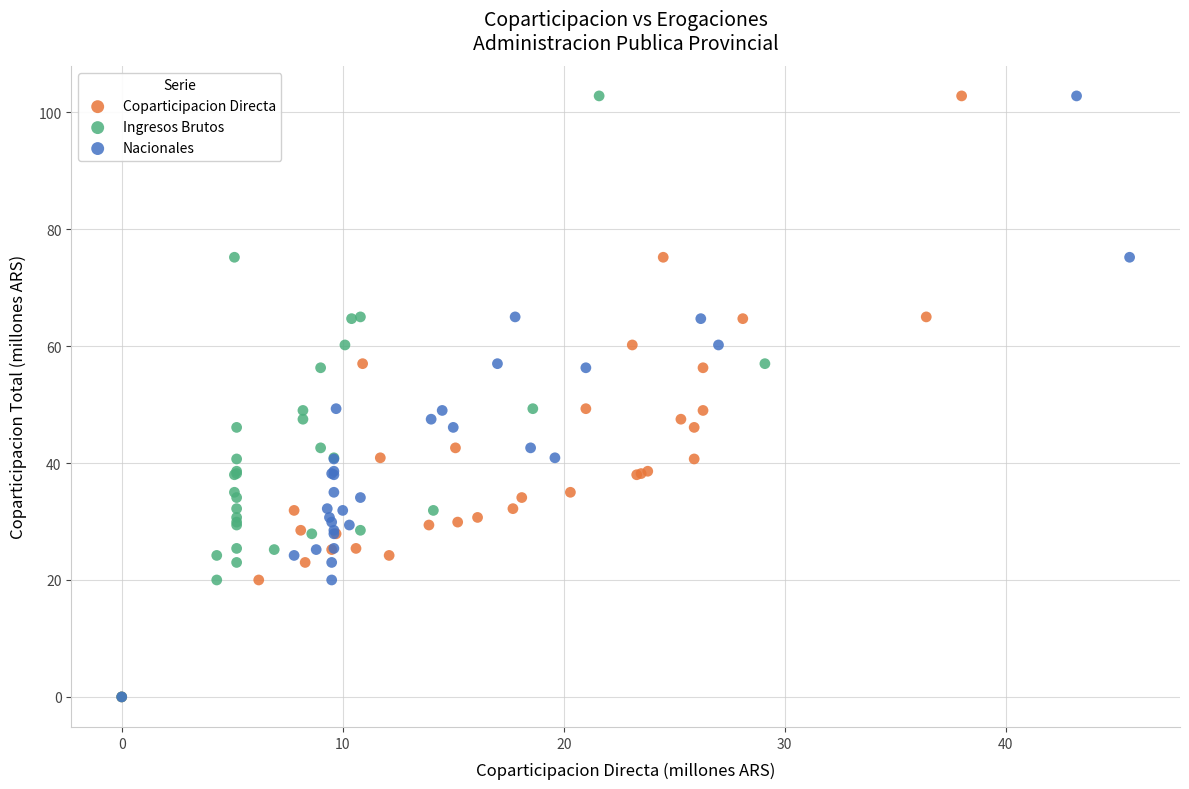

What are all the series names shown in the legend?

Coparticipacion Directa, Ingresos Brutos, Nacionales